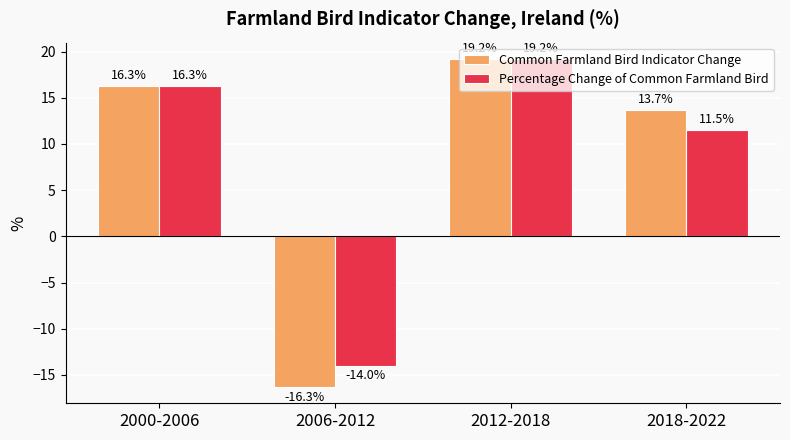

Reading left to right, list all the values displayed in this chart.

Common Farmland Bird Indicator Change: 2000-2006=16.3	2006-2012=-16.3	2012-2018=19.2	2018-2022=13.7
Percentage Change of Common Farmland Bird: 2000-2006=16.3	2006-2012=-14.0	2012-2018=19.2	2018-2022=11.5